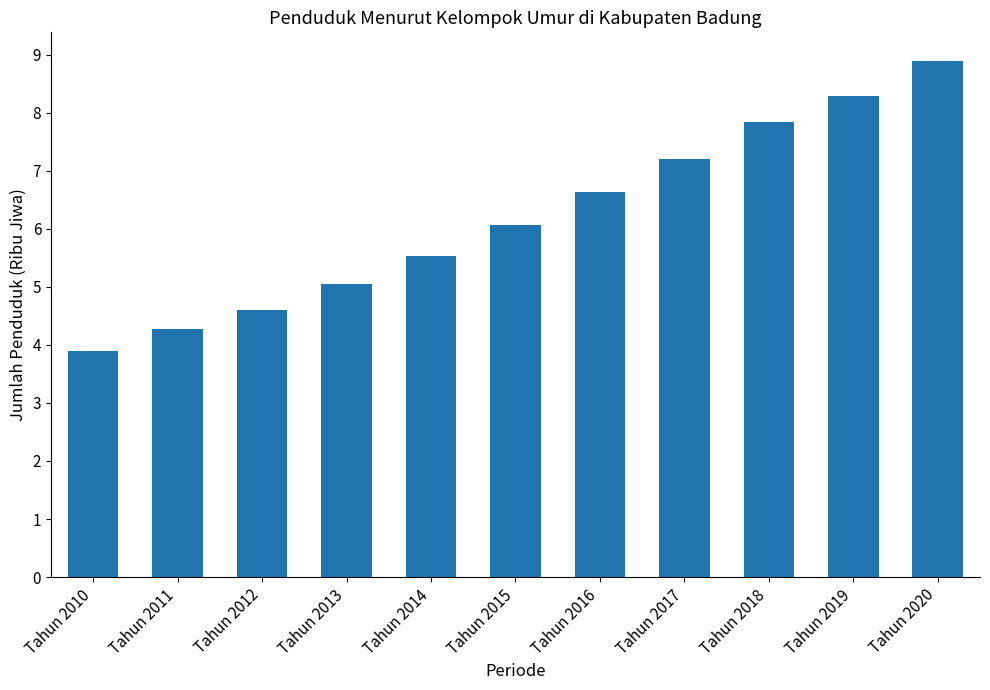

What is the value of the 7th bar from the left?

6.6